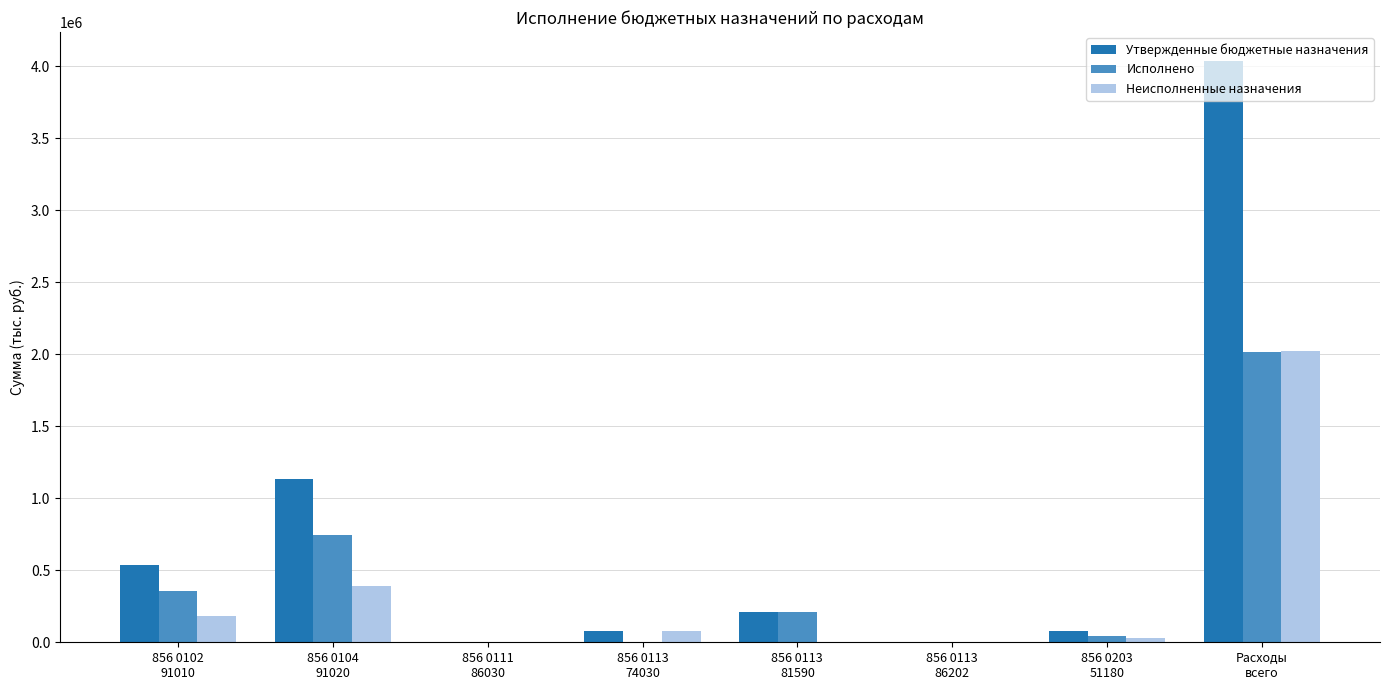

Count the number of categories in the chart.

8